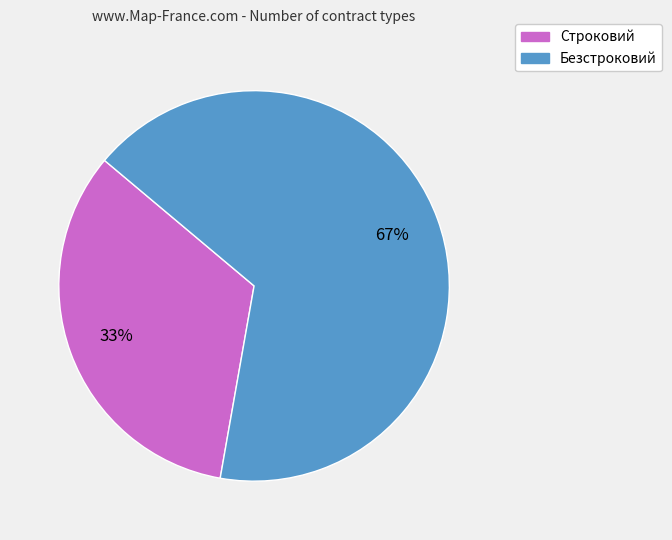

Does Безстроковий account for over 50% of the chart?

Yes